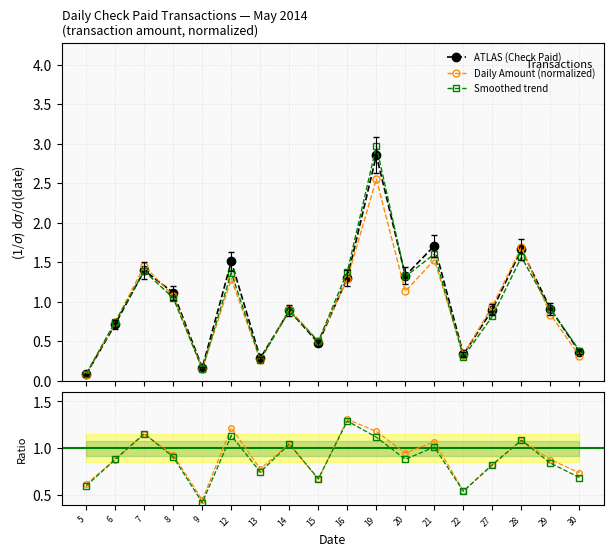

At how many categories does at least one series exceed 0?

18